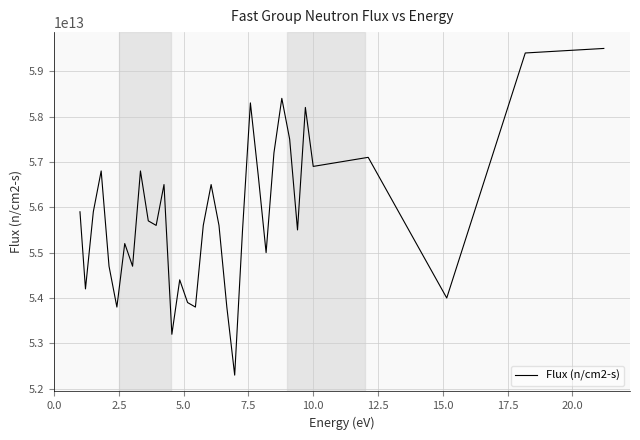

Does the chart have visible grid lines?

Yes